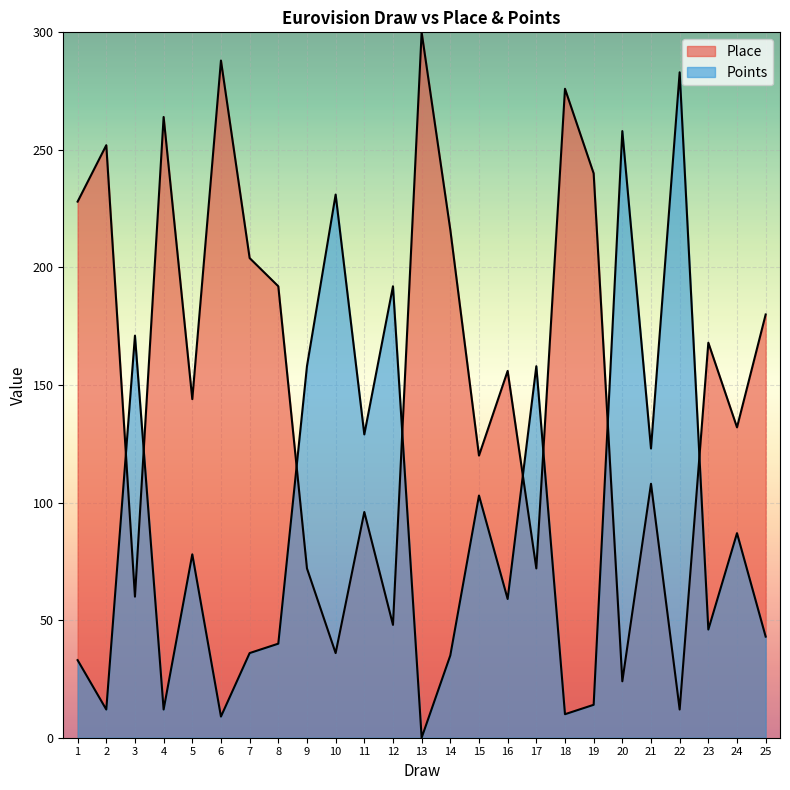

The value of Place at 13 is 300. True or false?

True